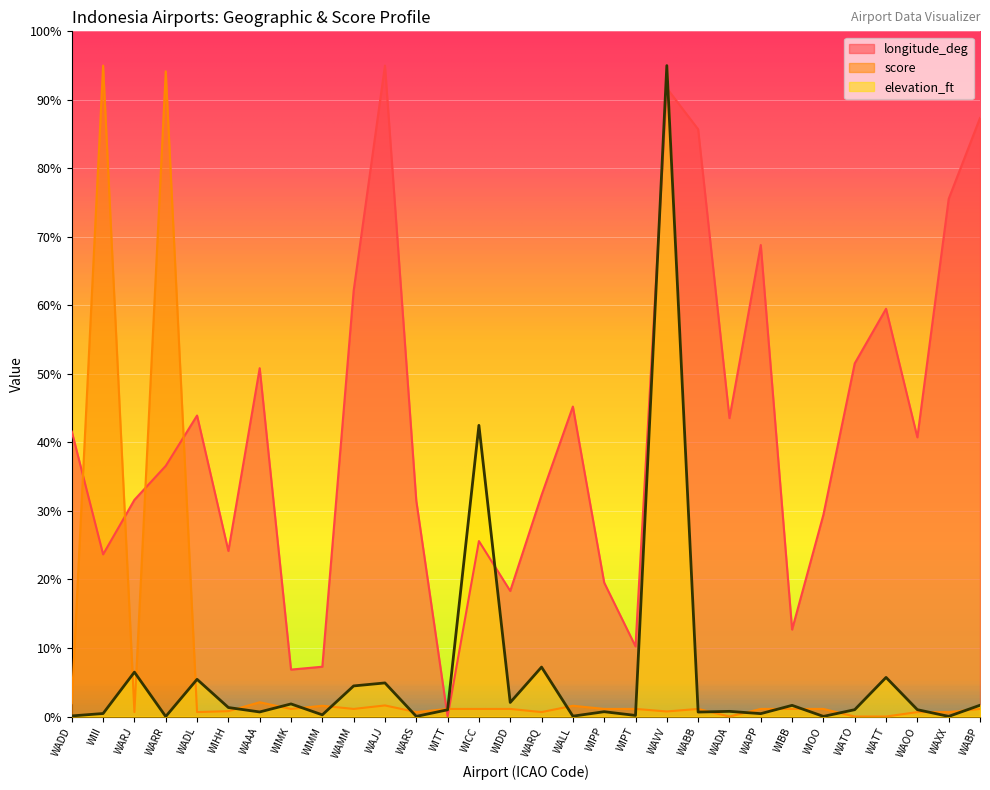

How many positive values does the elevation_ft series have?

29